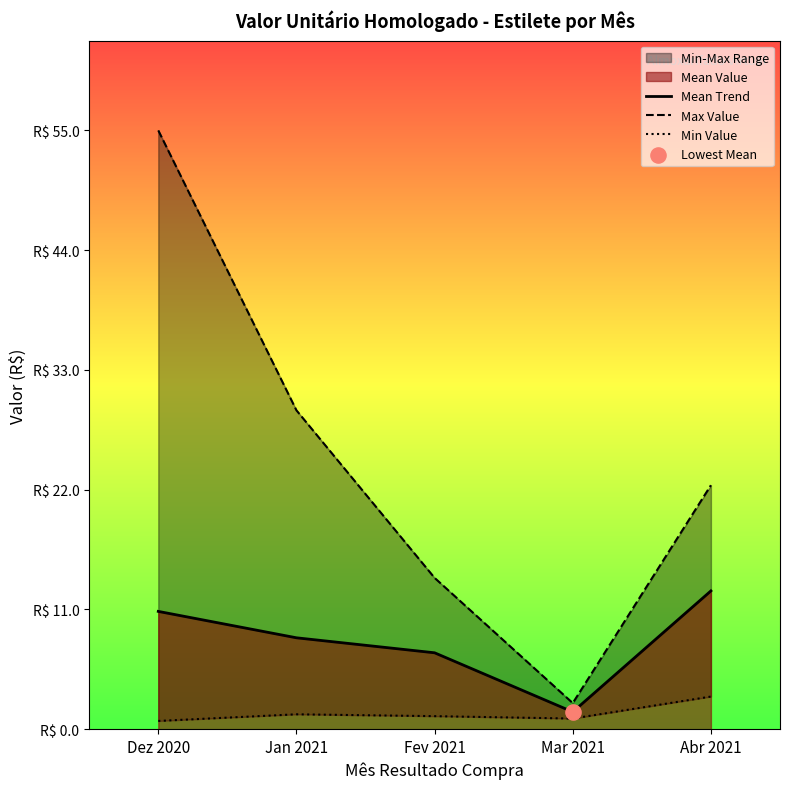

Which series has the largest Y range (max minus min)?

Max Value